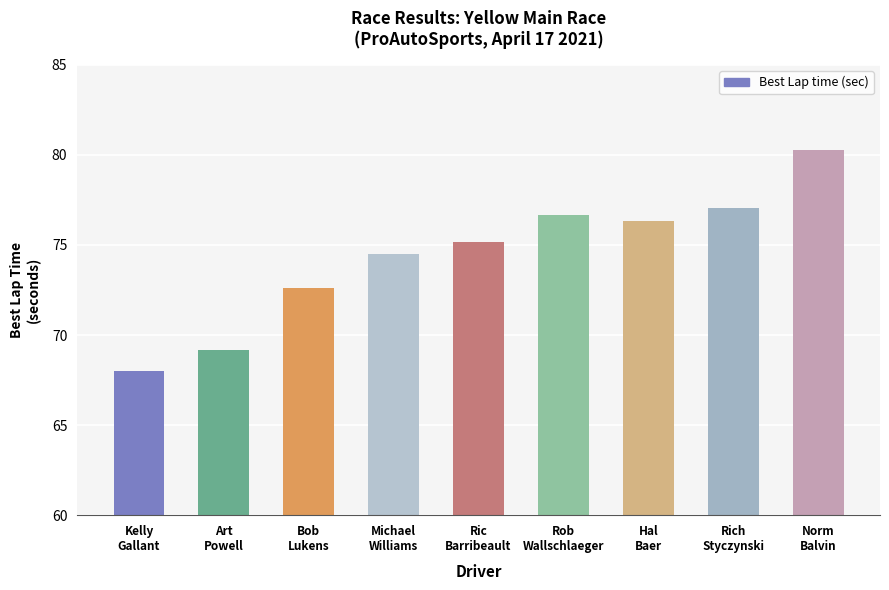

What is the greatest value displayed?

80.3